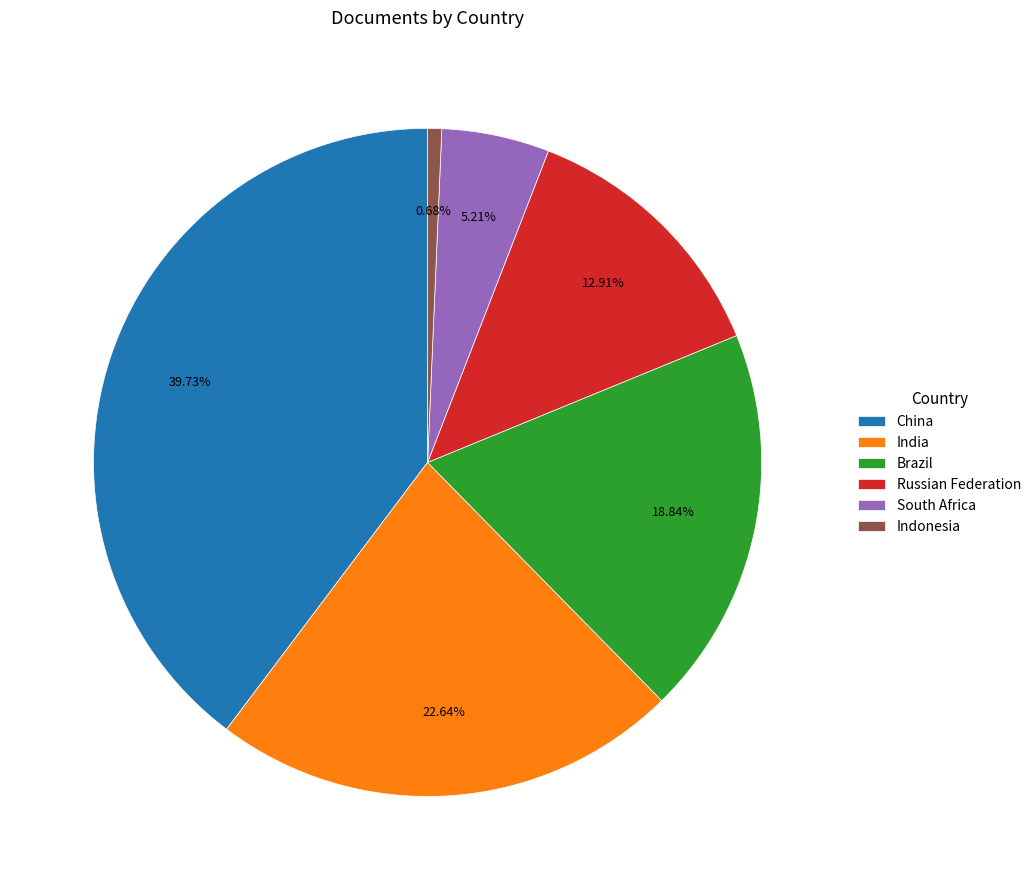

Which slice is the largest?

China